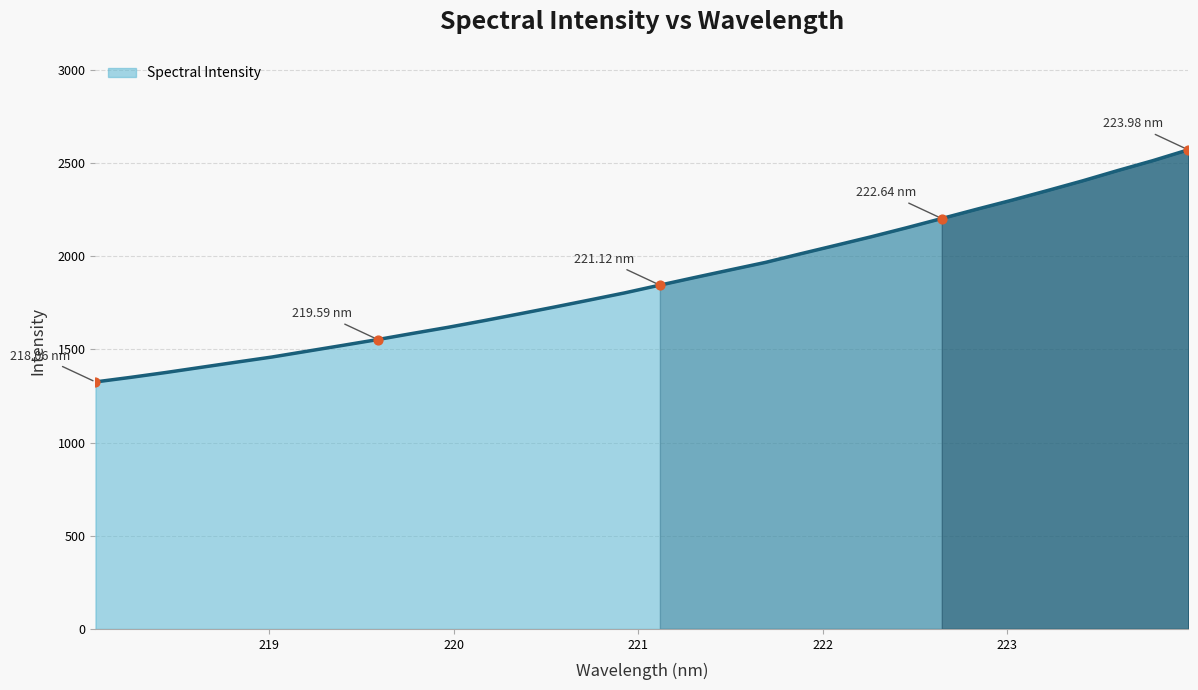

What is the difference between the maximum and minimum values?

1245.4